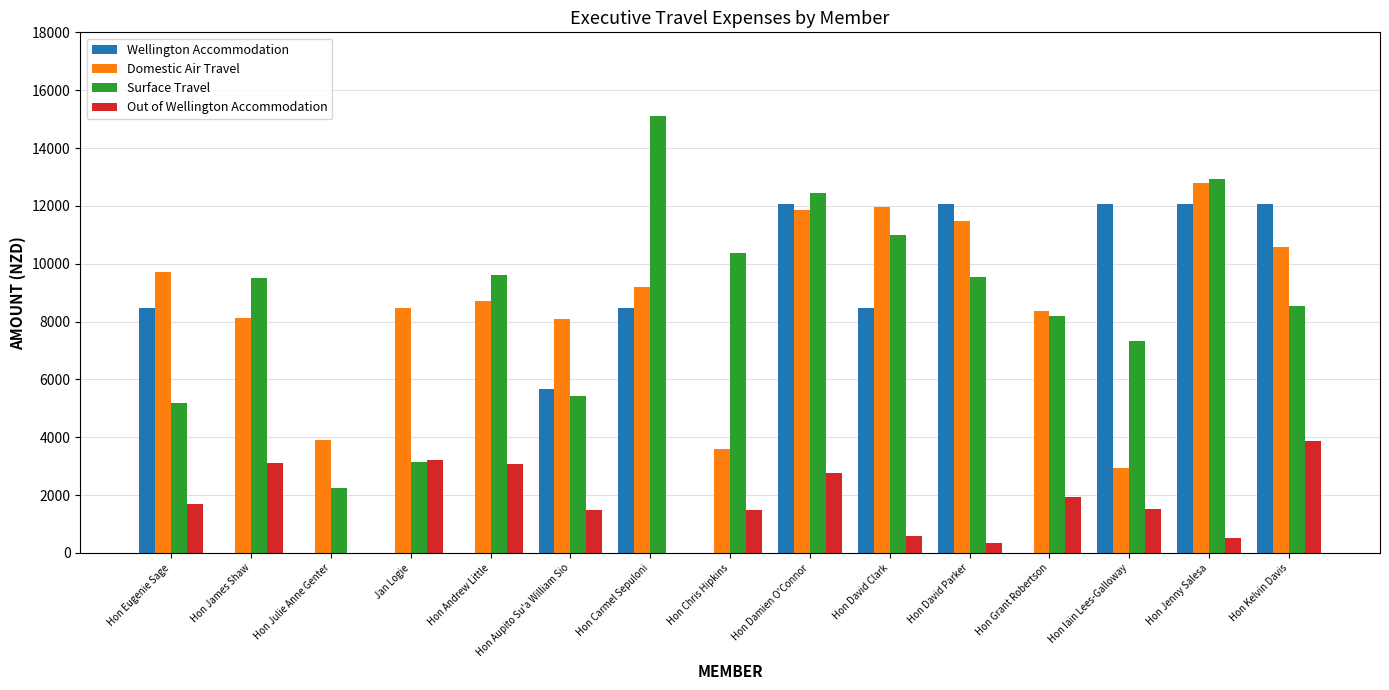

At which label is Wellington Accommodation closest to 6041?

Hon Aupito Su'a William Sio